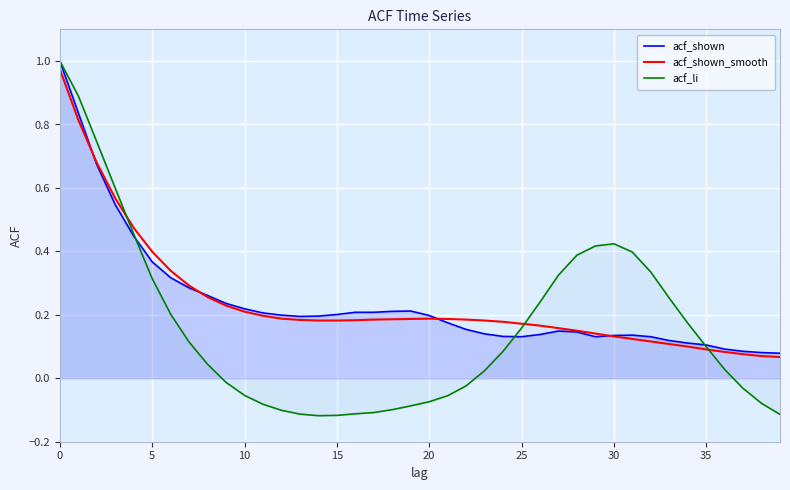

How many lines are shown in the chart?

3